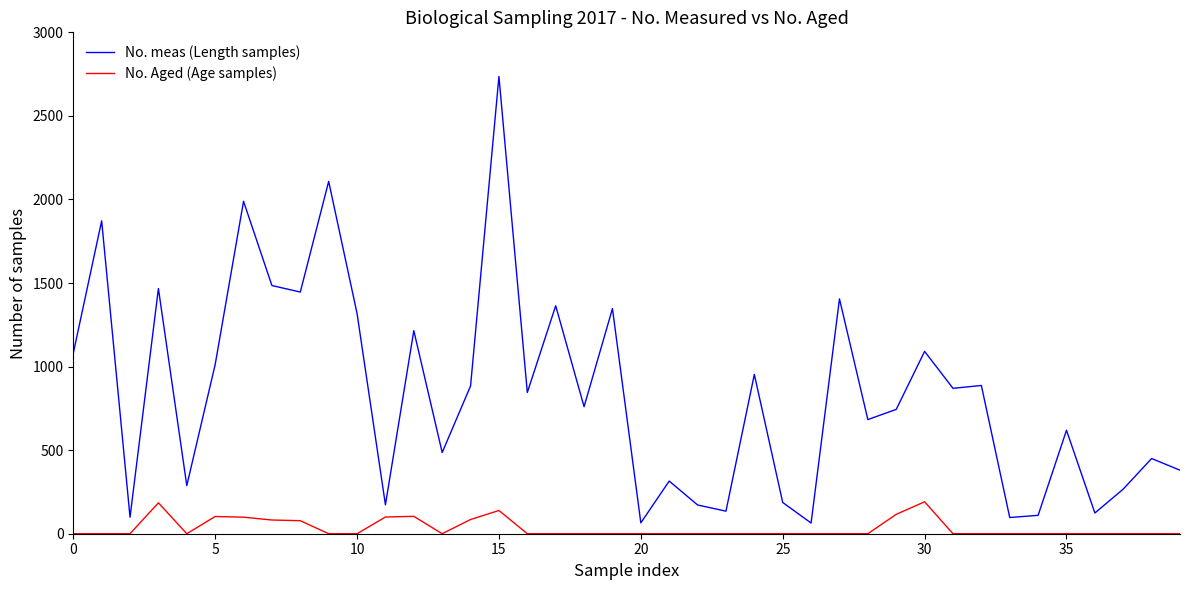

List the series in order of their peak value, highest first.

No. meas (Length samples), No. Aged (Age samples)